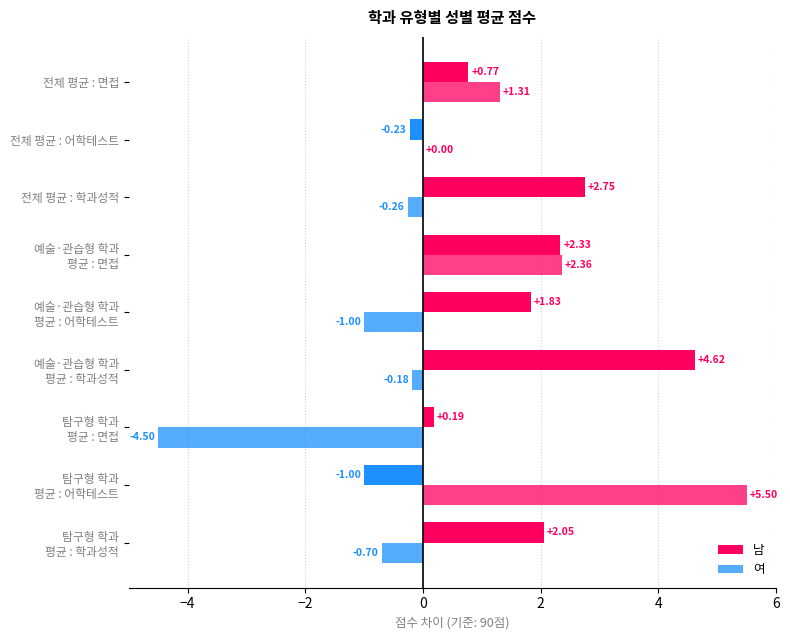

Which series has the largest total across all categories?

남